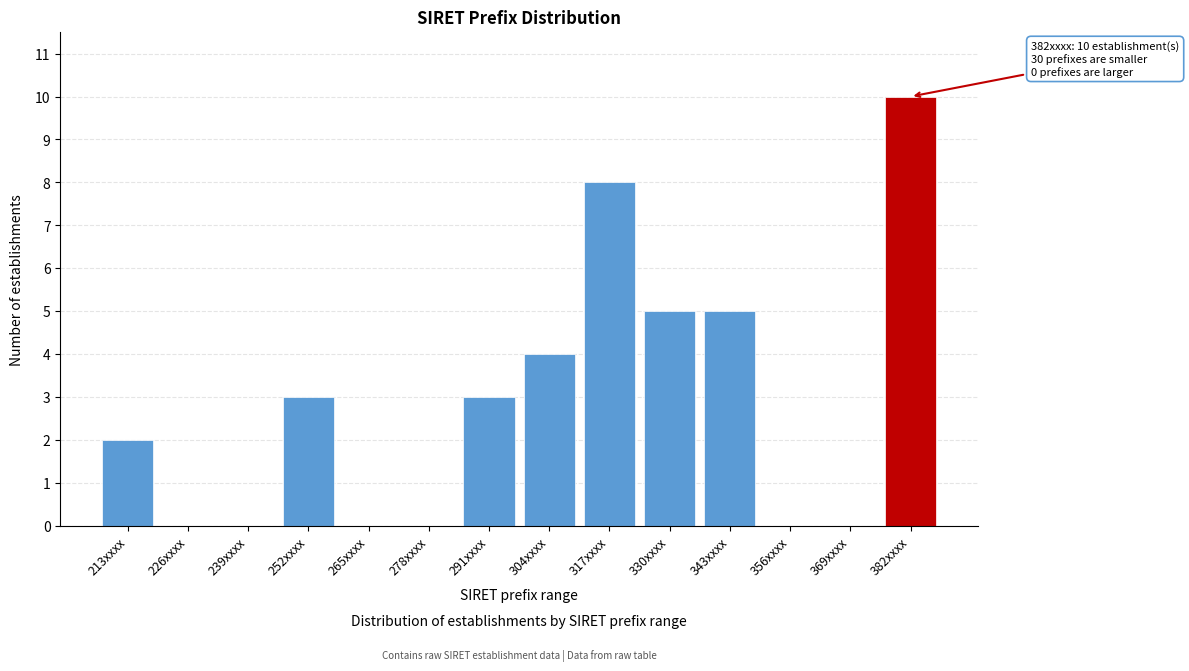

Reading left to right, extract all data points from this chart.

213xxxx=2	226xxxx=0	239xxxx=0	252xxxx=3	265xxxx=0	278xxxx=0	291xxxx=3	304xxxx=4	317xxxx=8	330xxxx=5	343xxxx=5	356xxxx=0	369xxxx=0	382xxxx=10